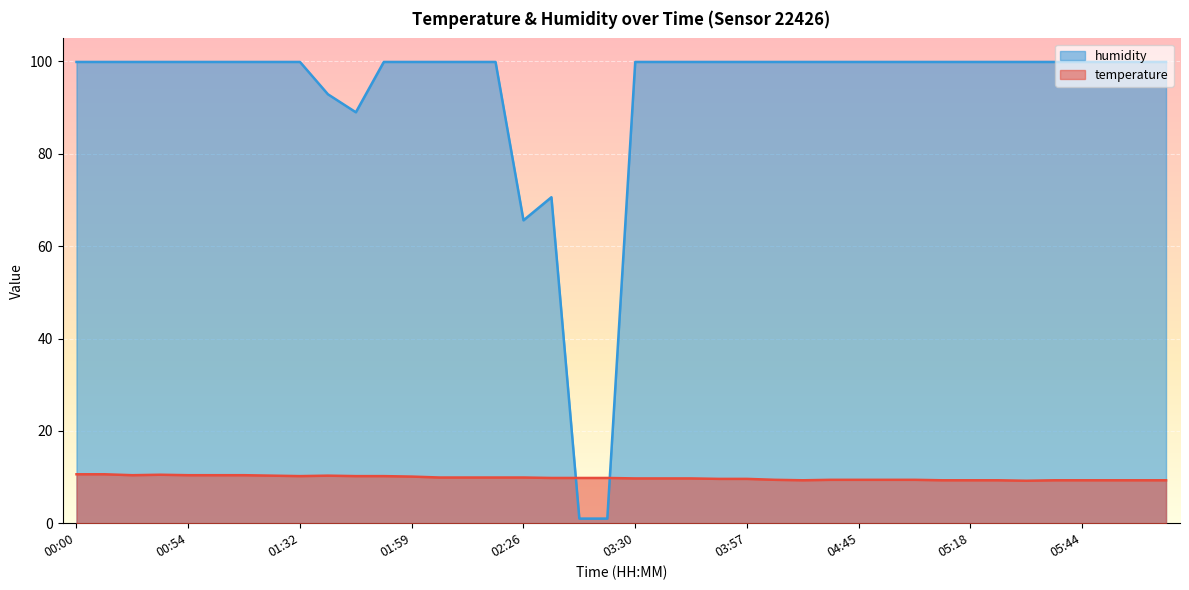

At which category does the chart reach its minimum across all series?

03:03